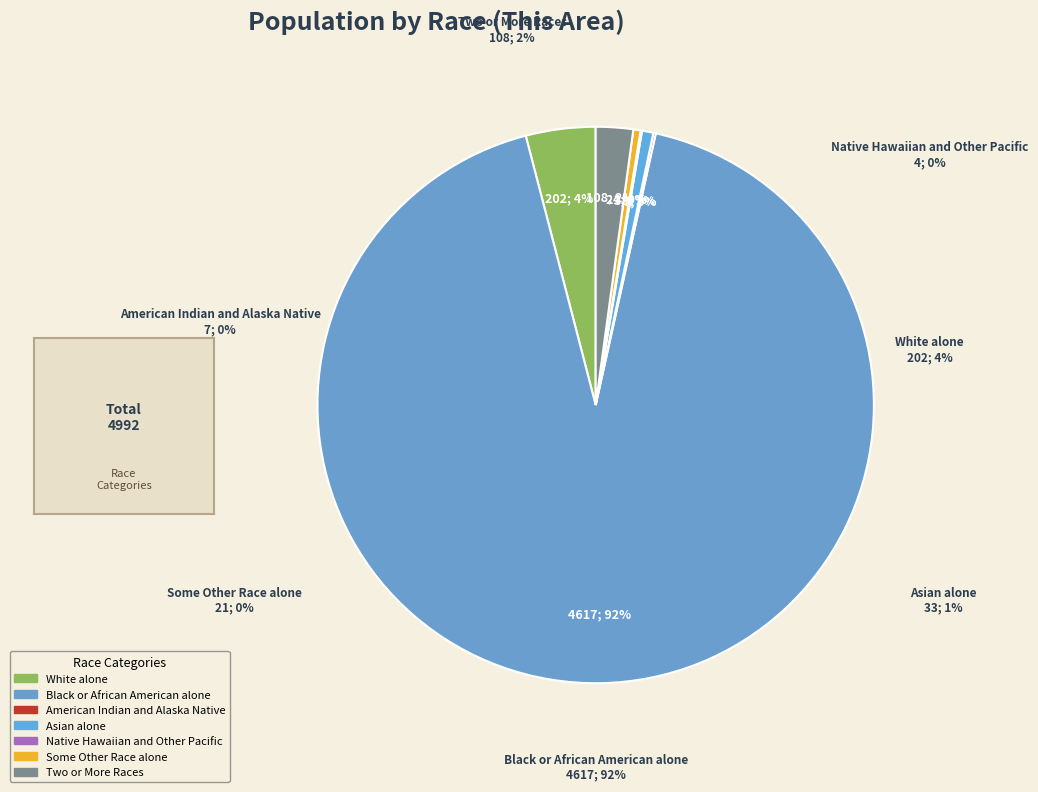

The Asian alone slice represents 7% of the pie. True or false?

False